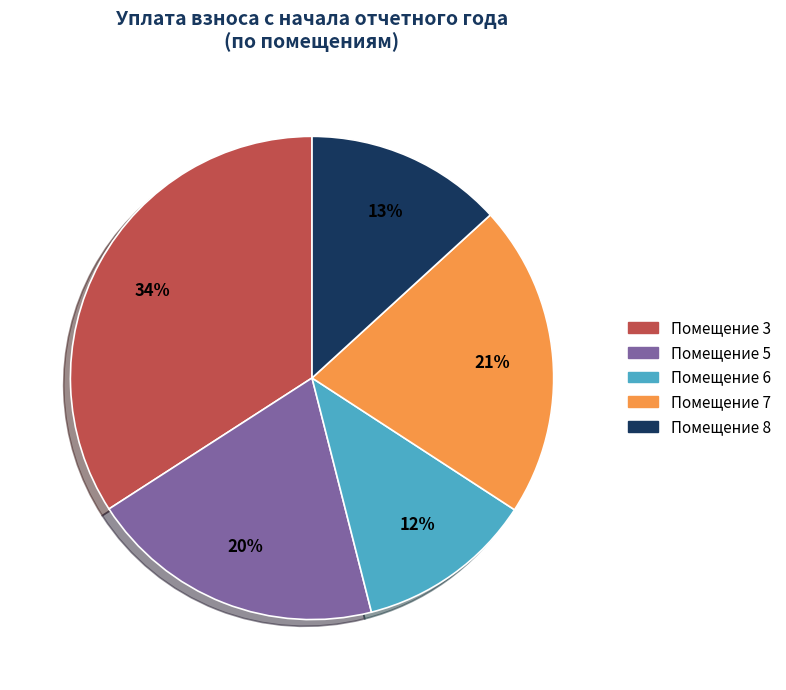

To the nearest percent, what is the difference between the Помещение 3 and Помещение 8 slice percentages?

21%